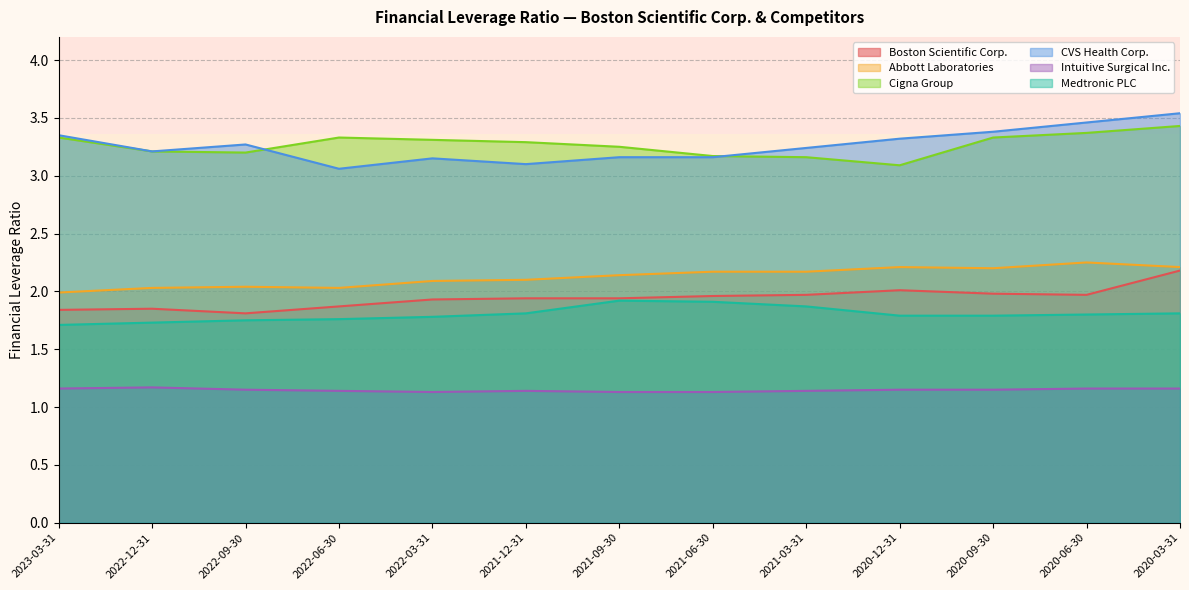

What is the lowest value of the Cigna Group series?

3.1